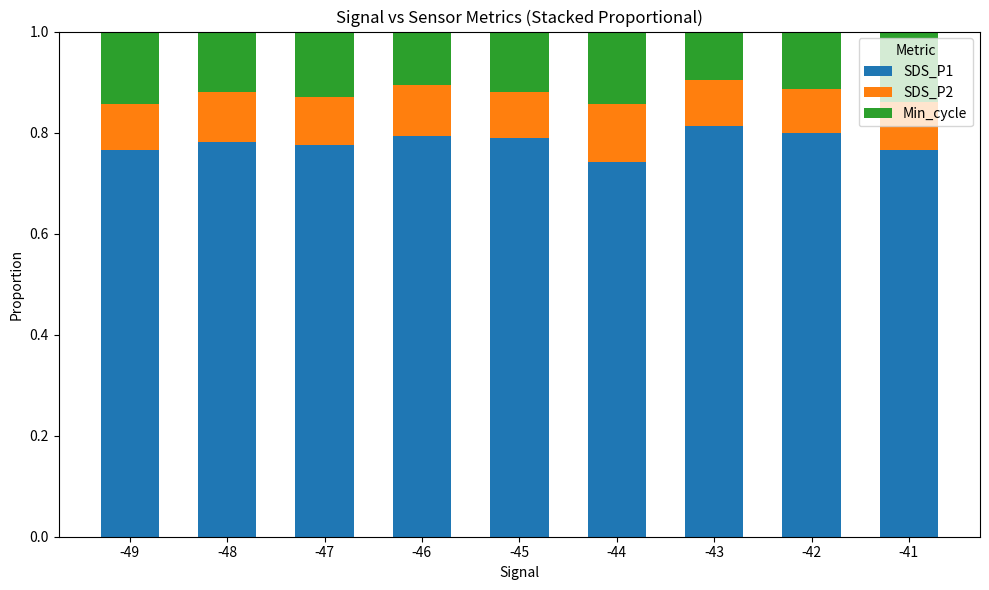

Does the chart contain any negative values?

No